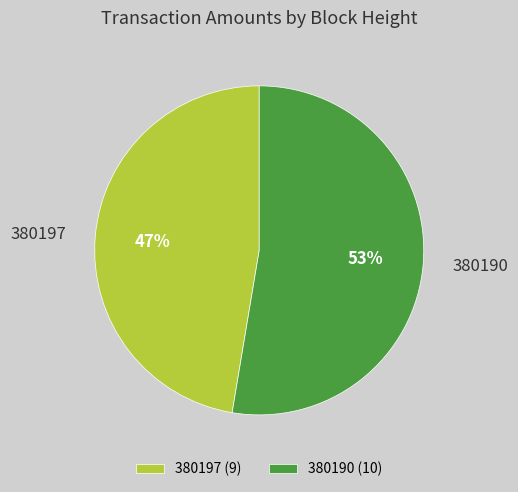

How many segments does this pie chart have?

2